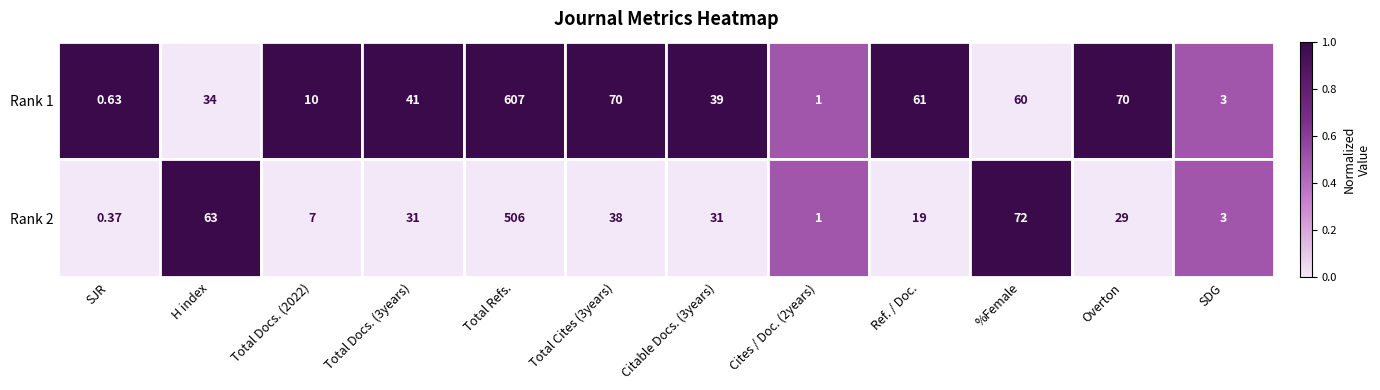

At which label does Rank 1 reach its minimum?

SJR